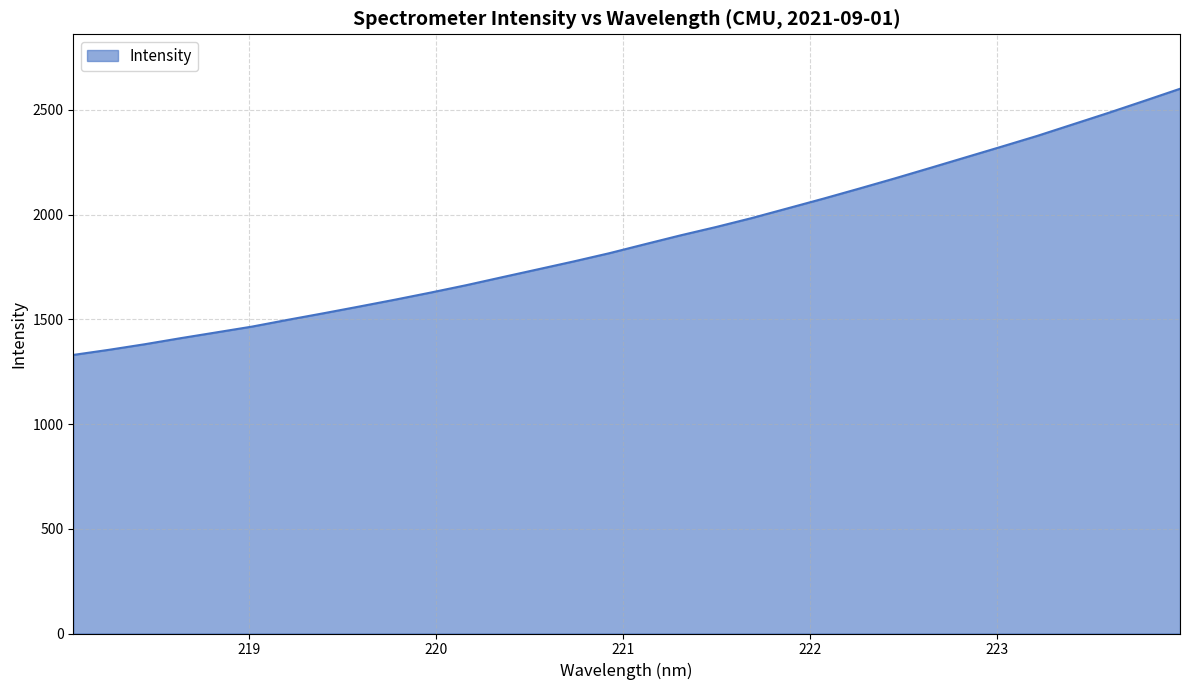

What is the difference between the maximum and minimum values?

1270.9